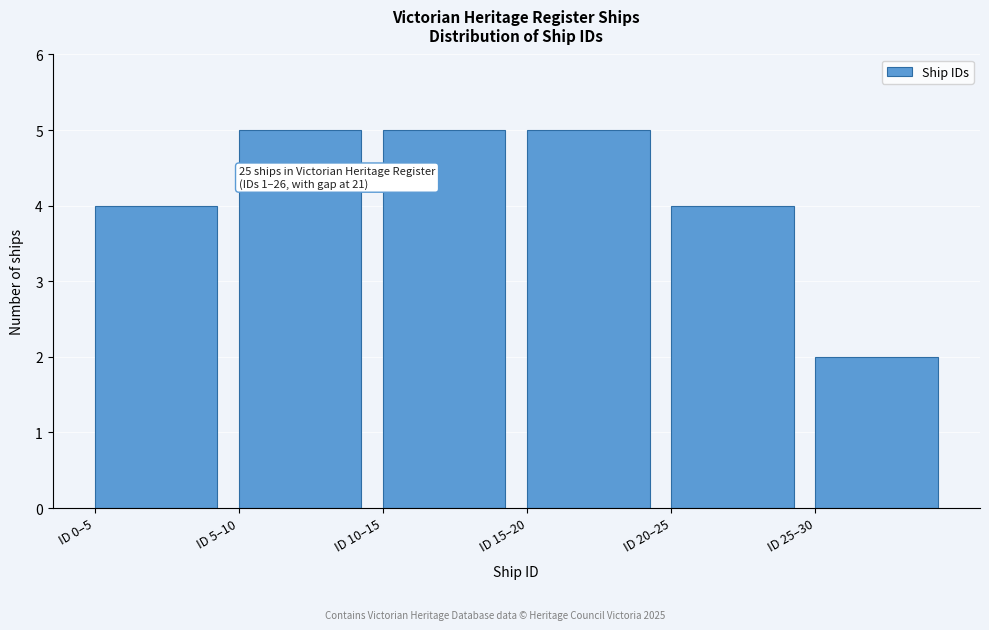

Reading right to left, transcribe all the data shown in this chart.

2	4	5	5	5	4